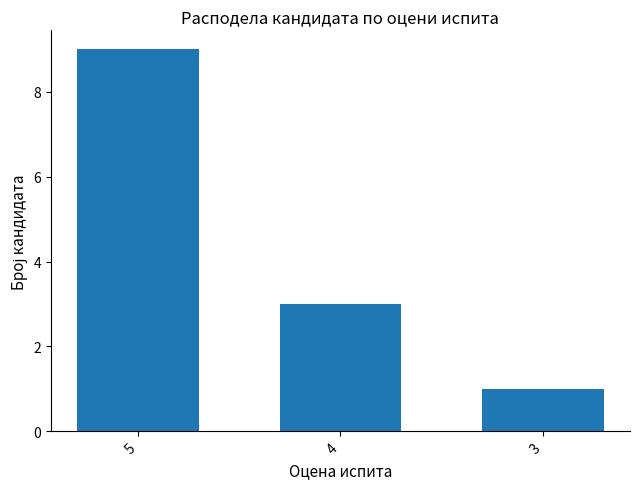

Is it true that the value at 4 is 5?

False